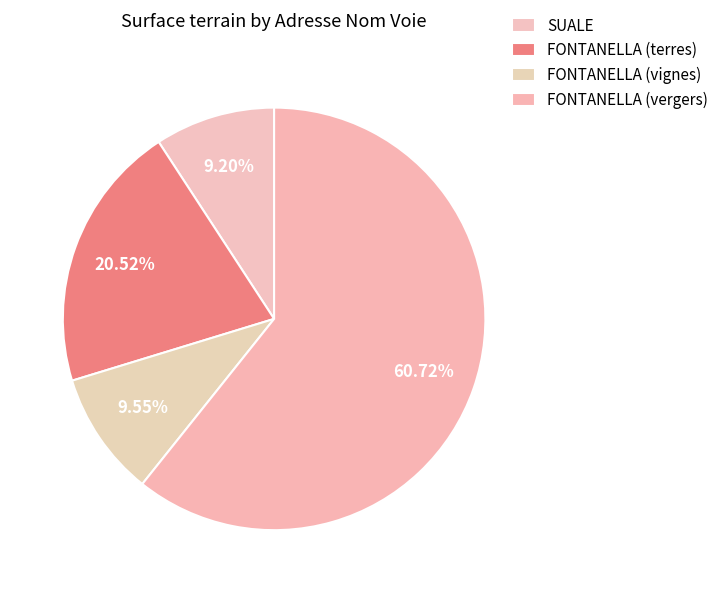

Which slice is the largest?

FONTANELLA (vergers)